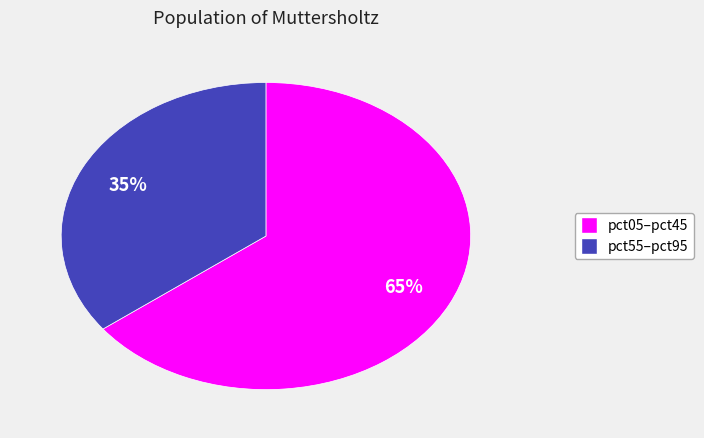

To the nearest percent, what is the average slice percentage?

50%